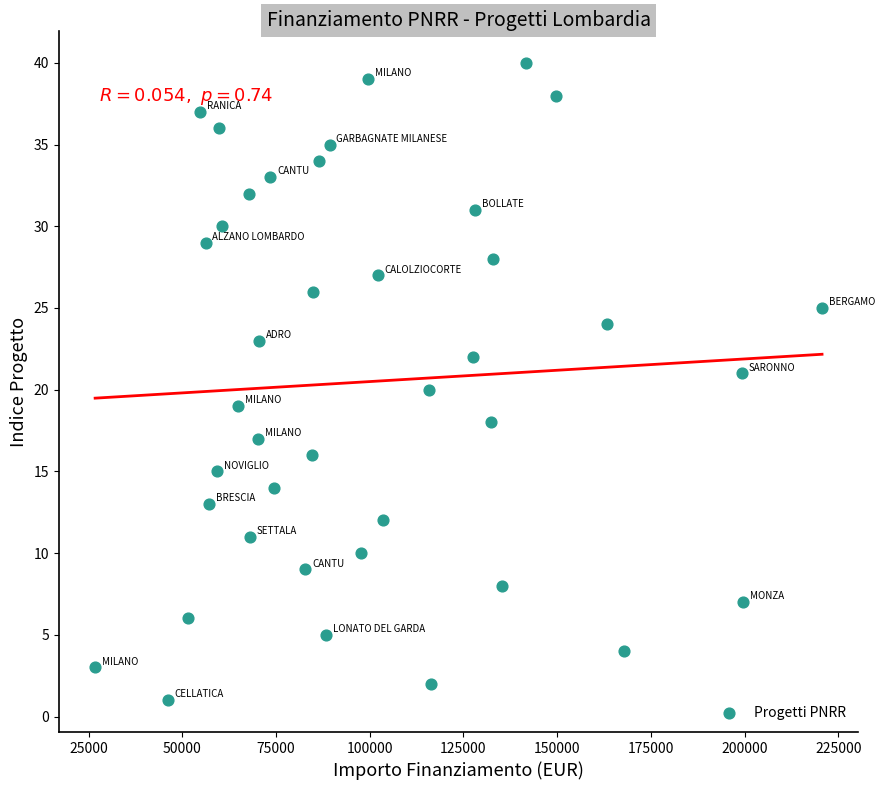

What is the range of Y values (max minus min)?

39